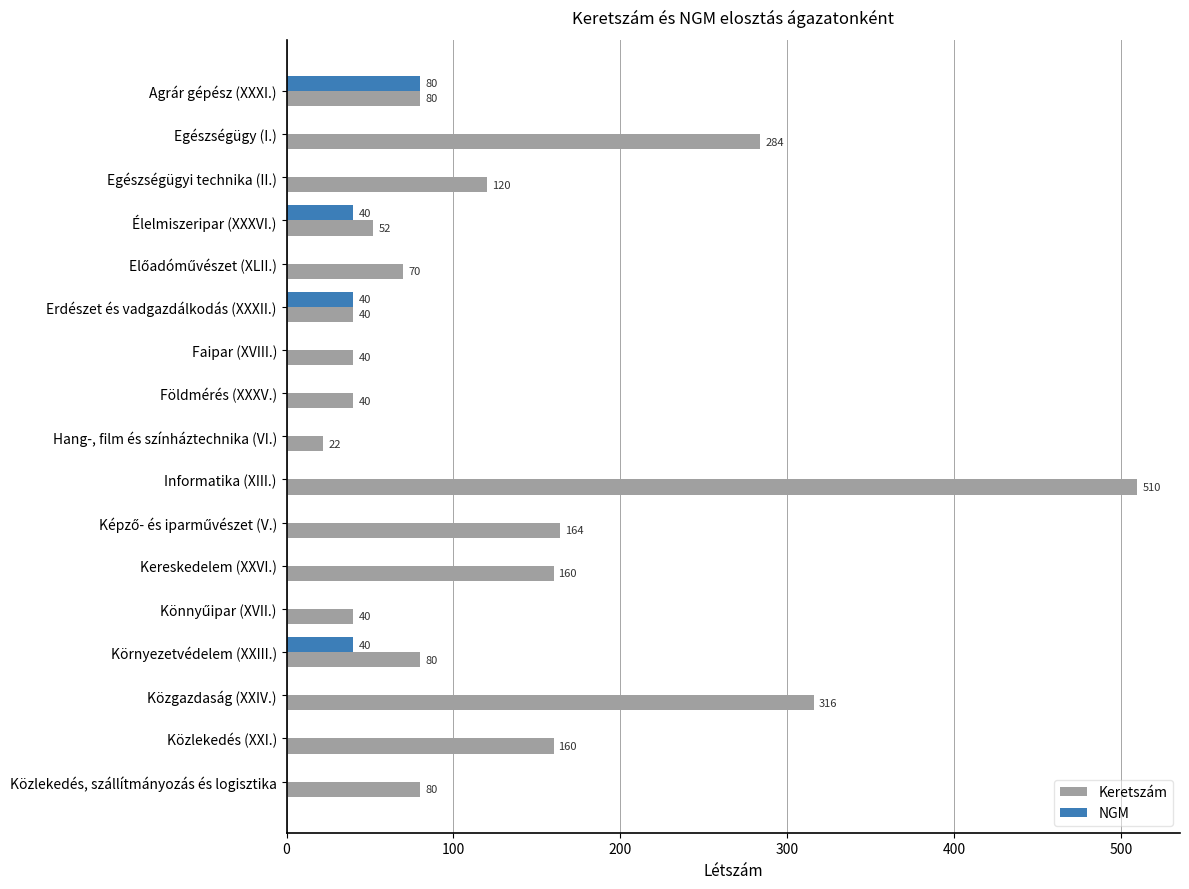

Is the value of NGM at Egészségügyi technika (II.) greater than the value of Keretszám at Élelmiszeripar (XXXVI.)?

No